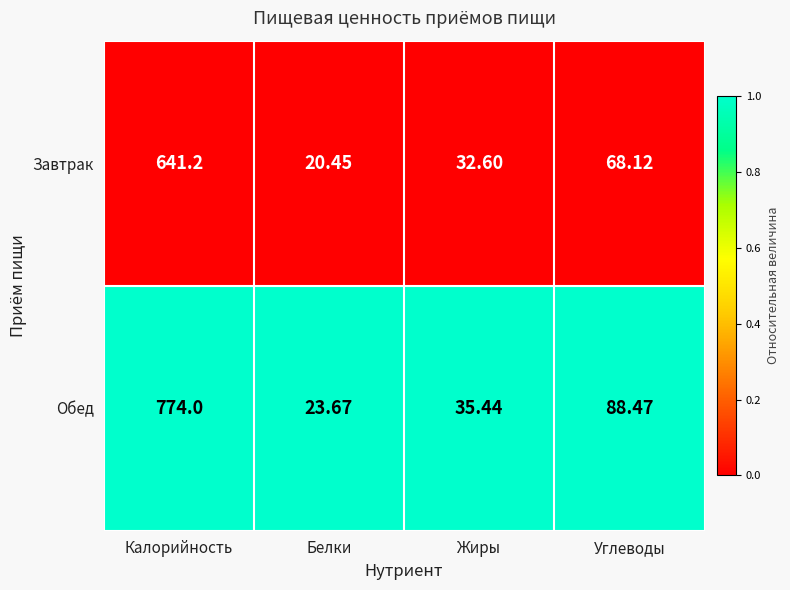

At which label does Завтрак first exceed 68?

Калорийность